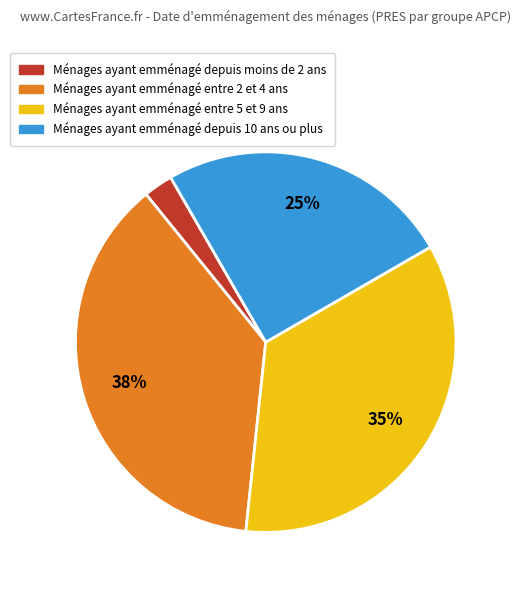

Does any single category account for the majority?

No